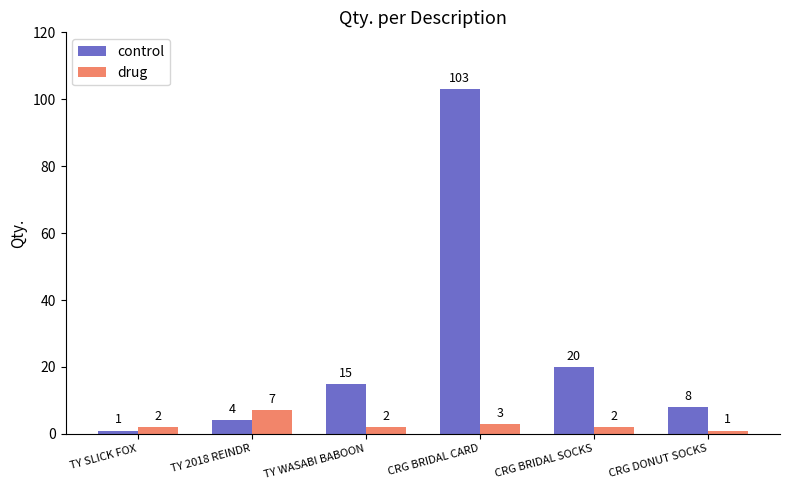

How many distinct data groups are displayed?

2